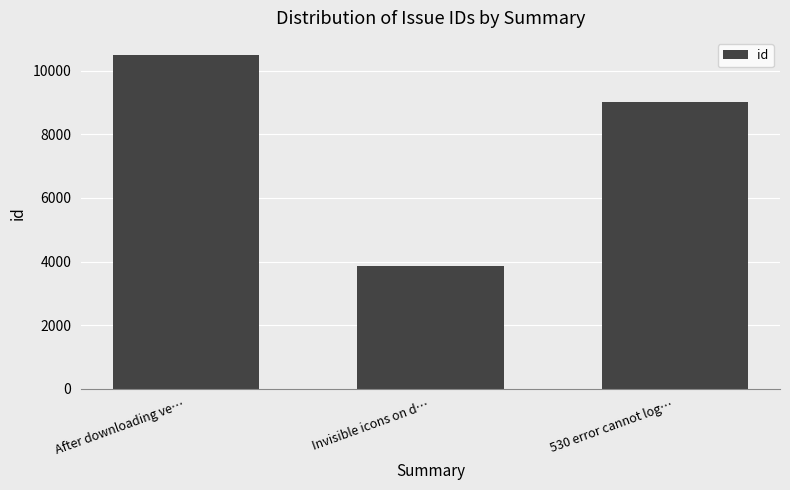

Are the bars horizontal?

No